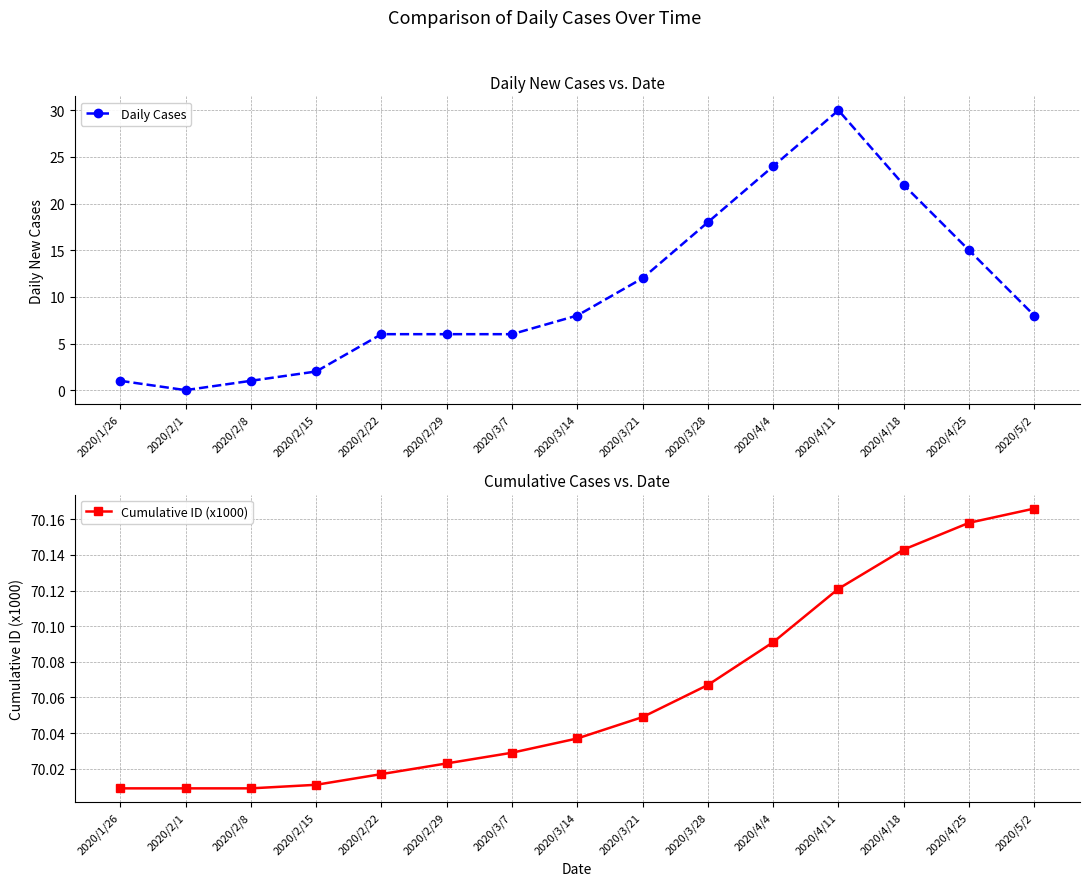

Read the Cumulative ID (x1000) value at 2020/5/2.

70.2